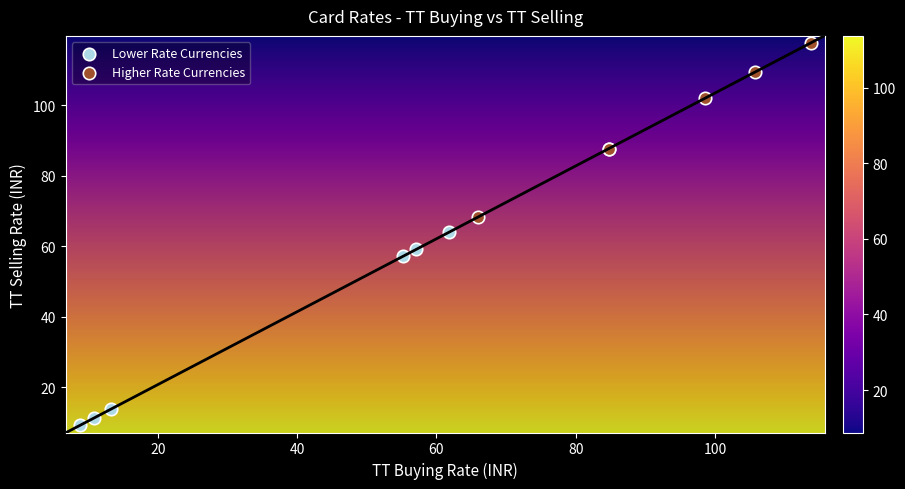

Which series reaches the maximum Y coordinate?

Higher Rate Currencies